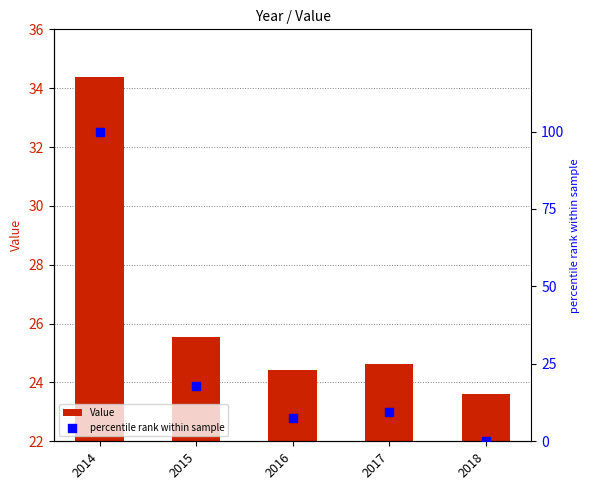

Which series reaches the maximum Y coordinate?

percentile rank within sample